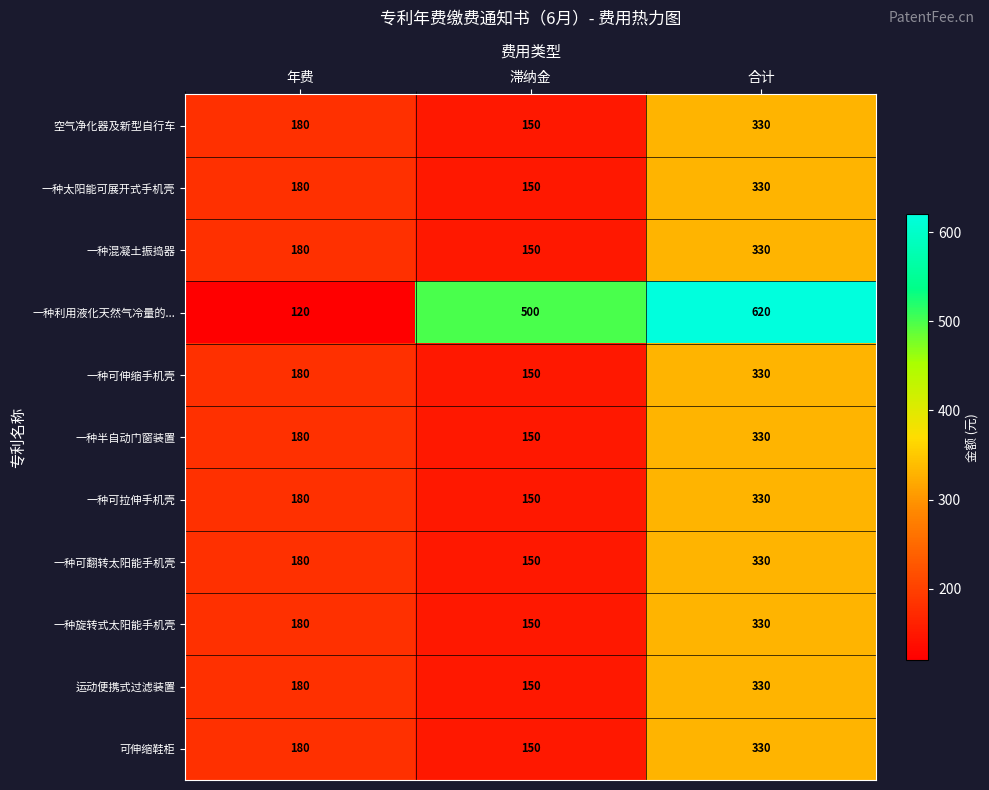

The 一种可拉伸手机壳 series shows 476 at 合计. True or false?

False